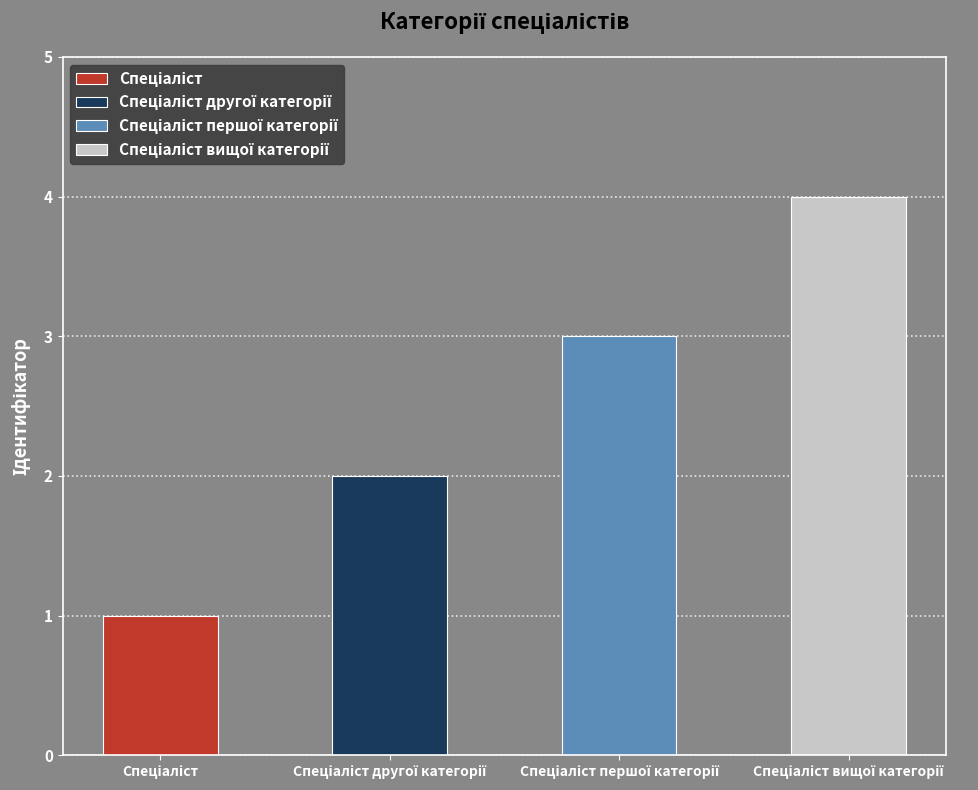

What is the sum of all values?

10